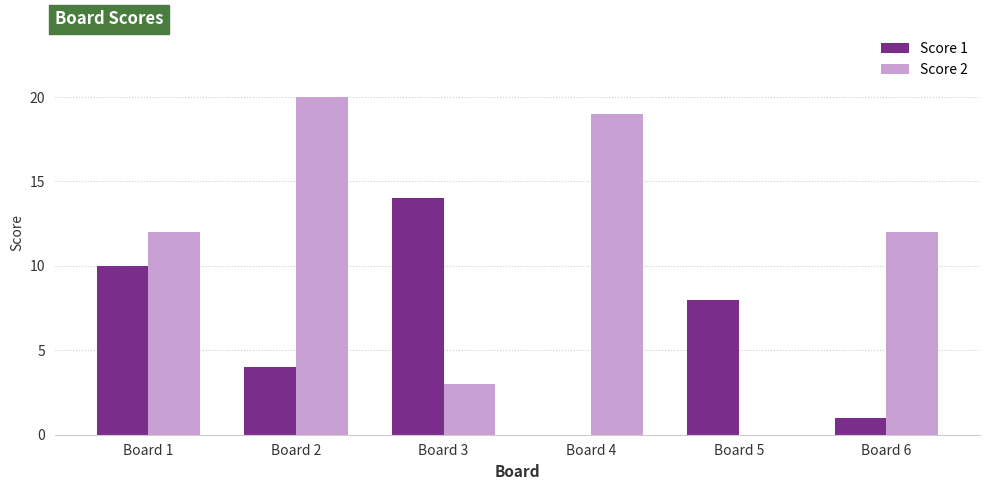

Is it true that Score 2 equals 33 at Board 2?

False